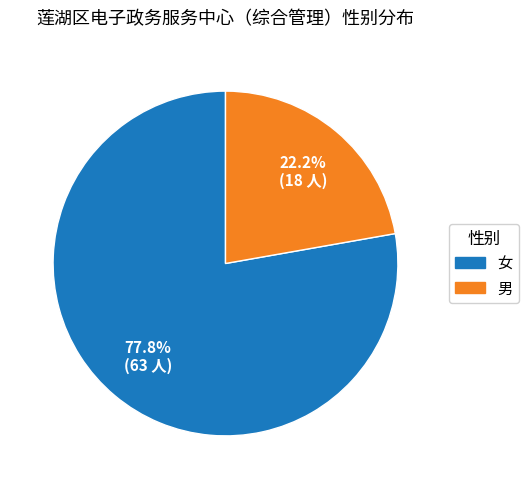

What is the ratio of the value at 女 to the value at 男?

3.5